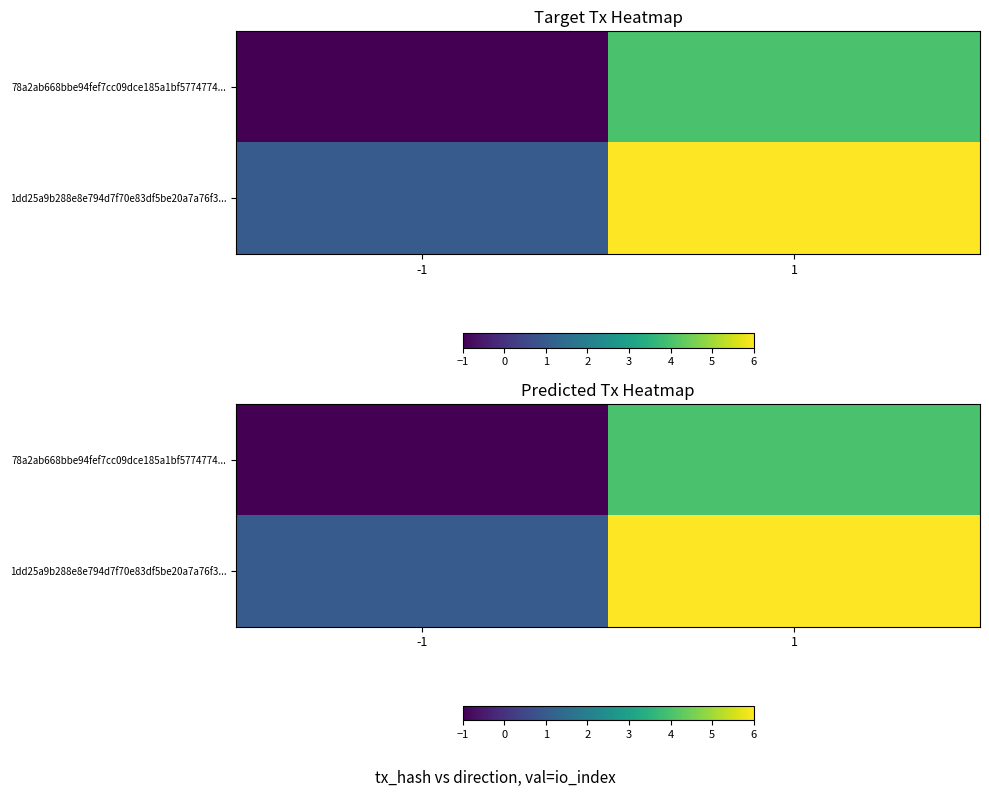

What is the difference between the maximum and minimum values in the 1dd25a9b288e8e794d7f70e83df5be20a7a76f3... series?

5